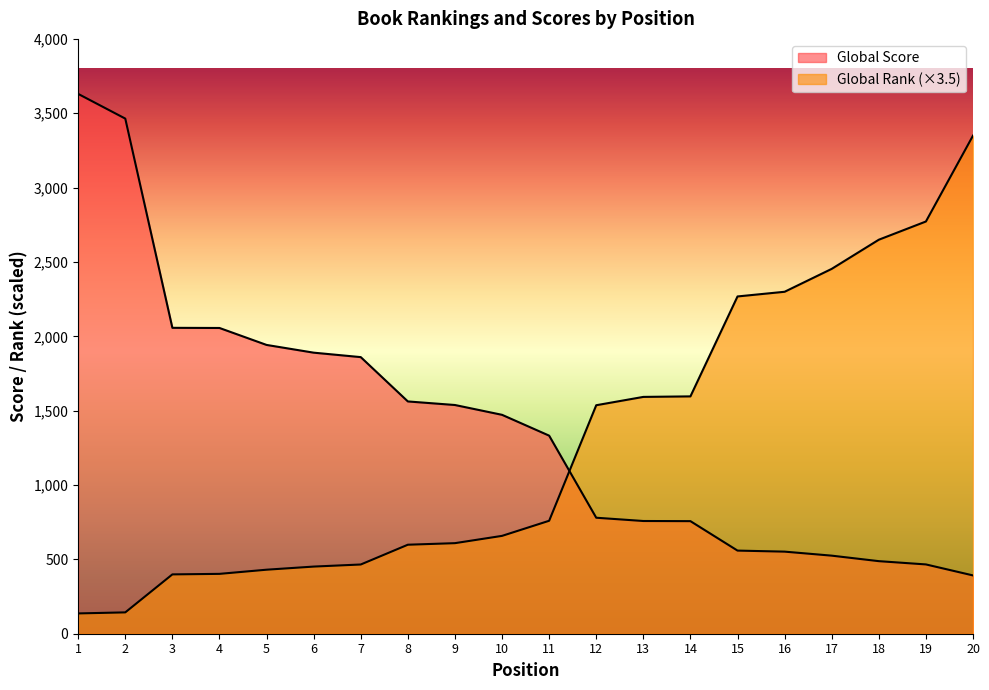

What is the value of the Global Score point at the 6th from the left?

1890.0